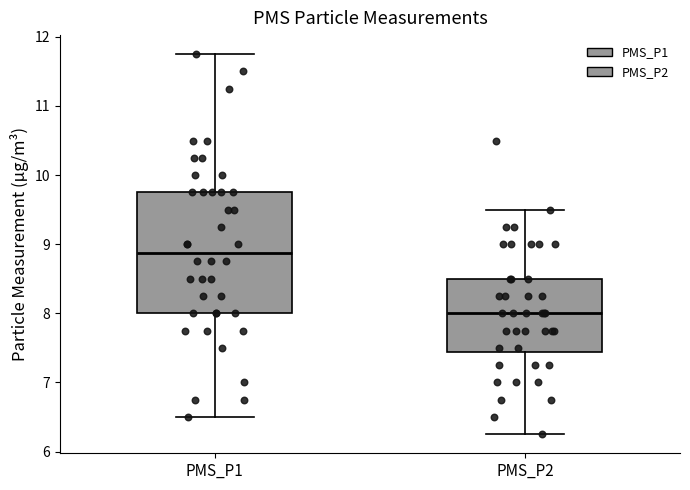

Reading left to right, read every box against the y-axis: the position of its median line, the range the box covers, and the ends of its whiskers. The values are not printed on the chart, so give them approximately, as read against the axis.

PMS_P1: median 8.9, box 8.0 to 9.8, whiskers 6.5 to 11.8
PMS_P2: median 8.0, box 7.4 to 8.5, whiskers 6.3 to 9.5